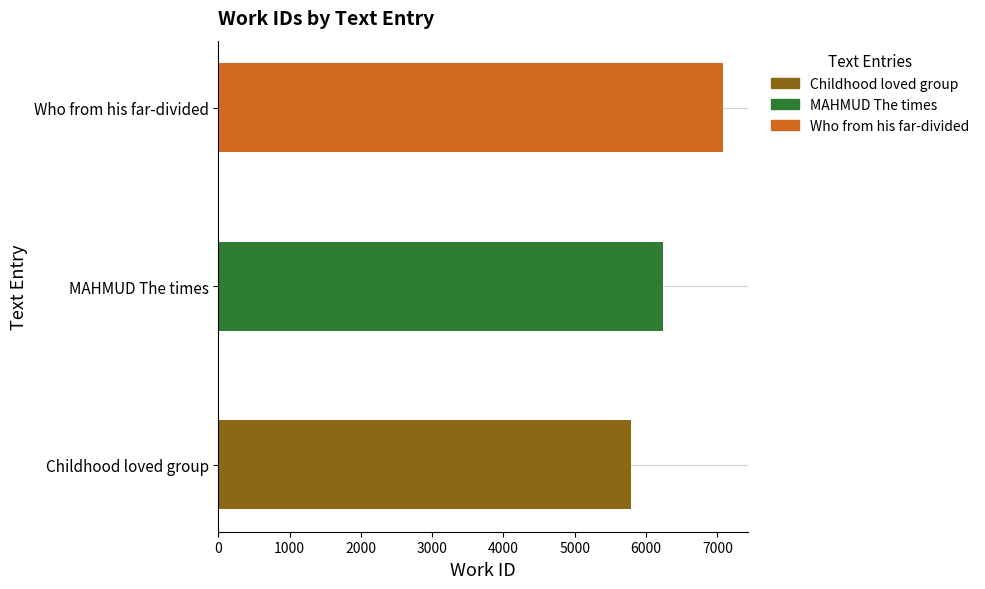

What is the label of the 3rd bar from the left?

Who from his far-divided